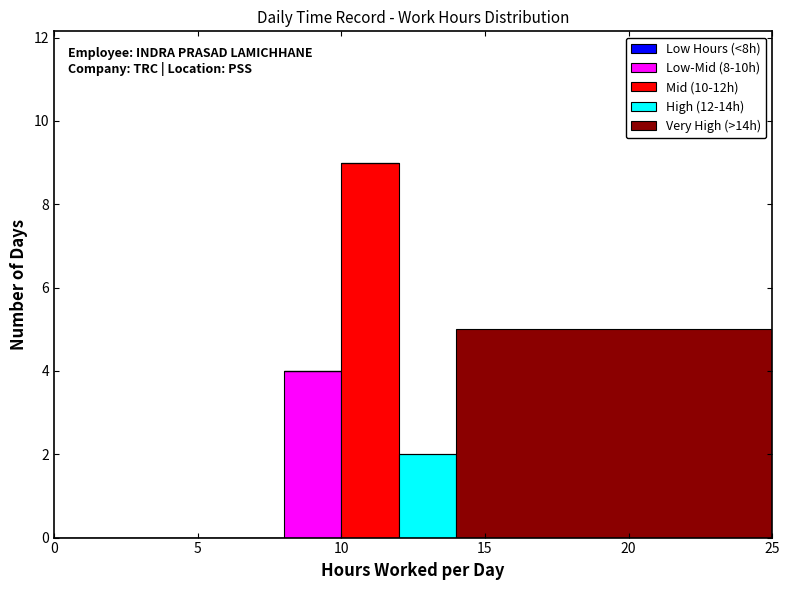

What is the total height of the stacked bar covering 8 to 10 on the x-axis? The values are not printed on the chart, so give them approximately, as read against the axis.

4